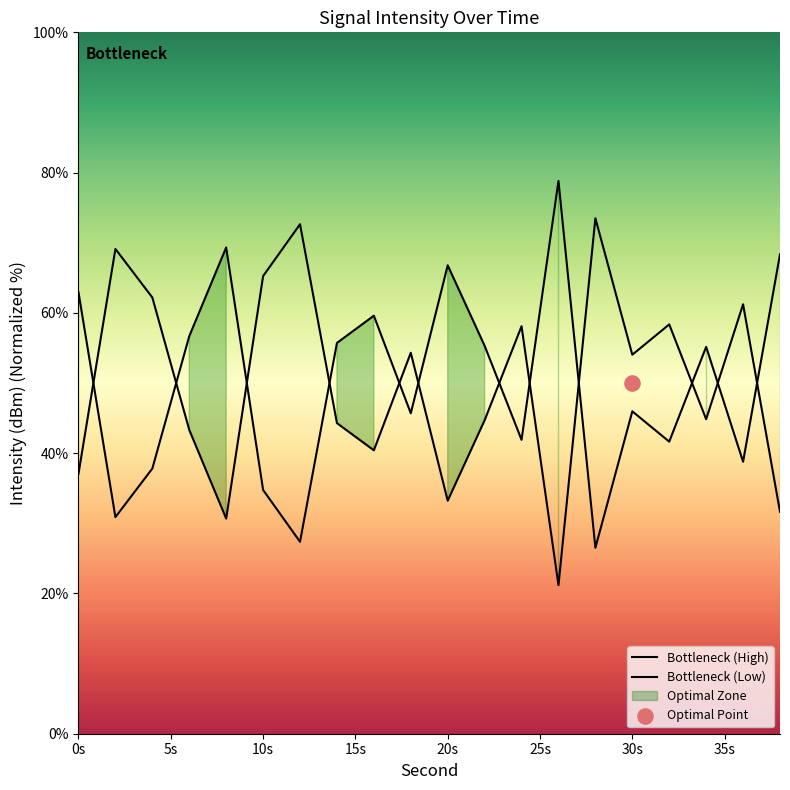

Which series has the widest spread of Y values?

Bottleneck (High)